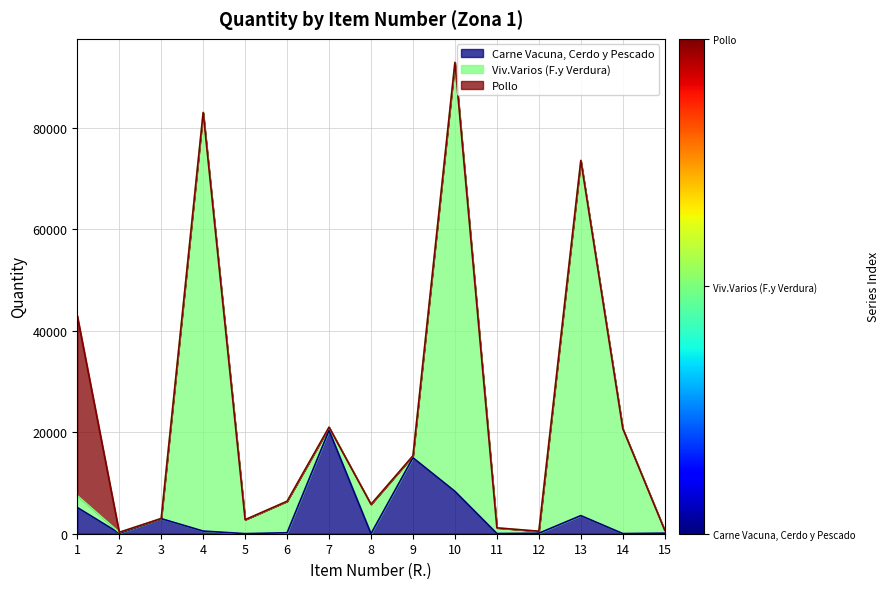

Does the chart have visible grid lines?

Yes